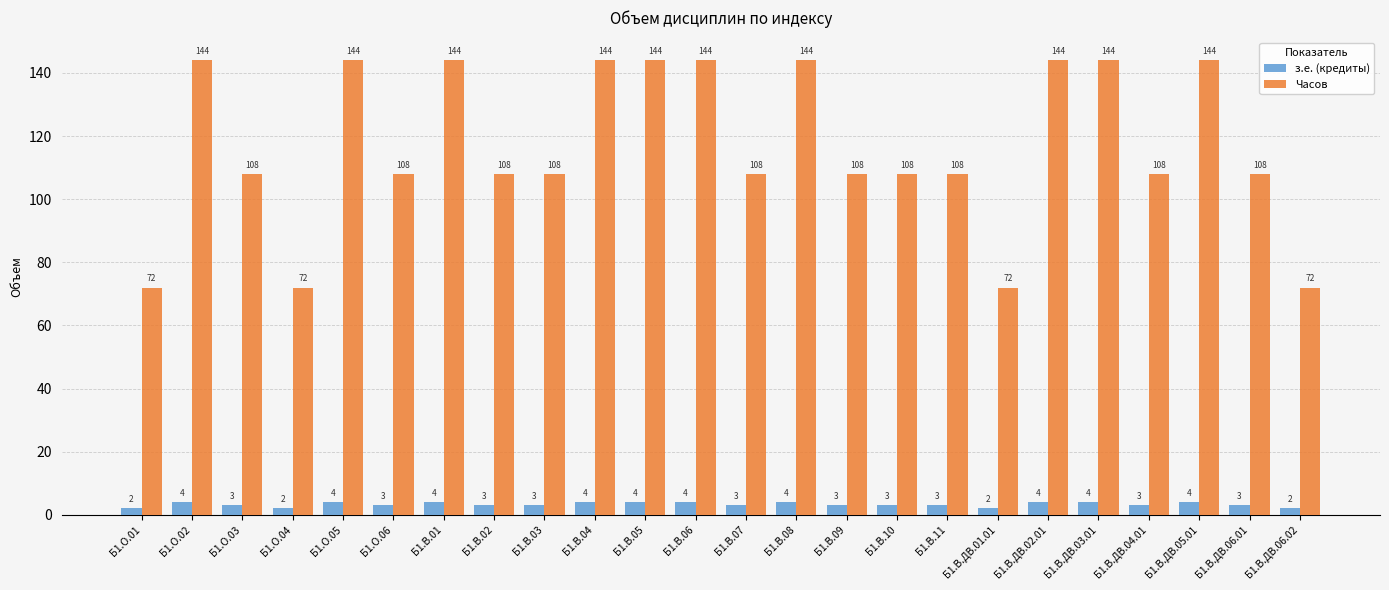

What is the sum of all з.е. (кредиты) values?

78